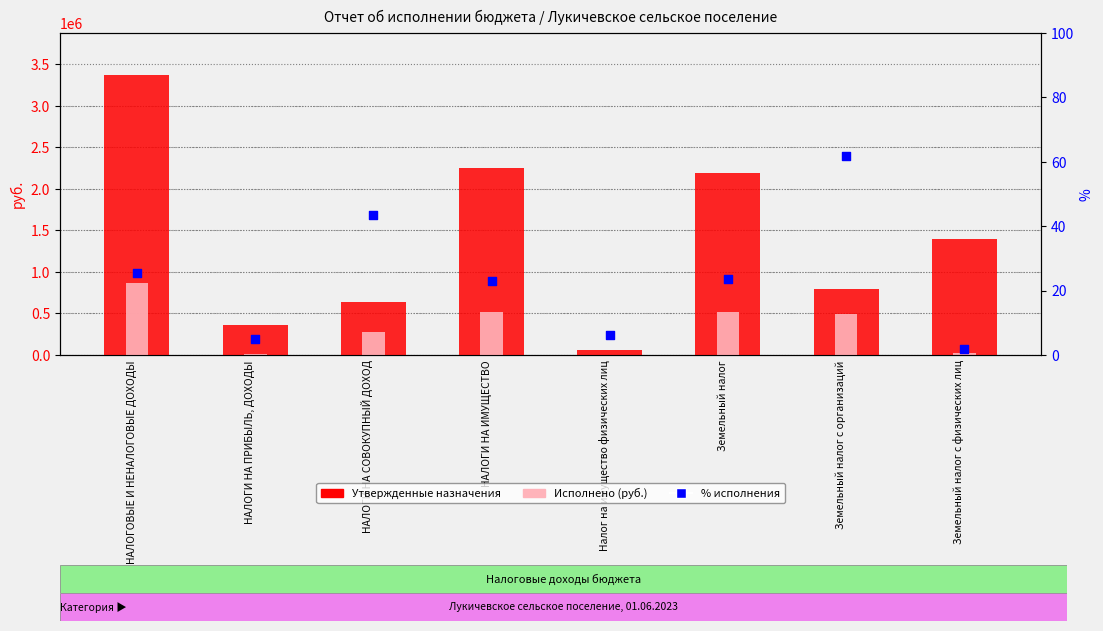

At which category is the sum across all series the highest?

НАЛОГОВЫЕ И НЕНАЛОГОВЫЕ ДОХОДЫ